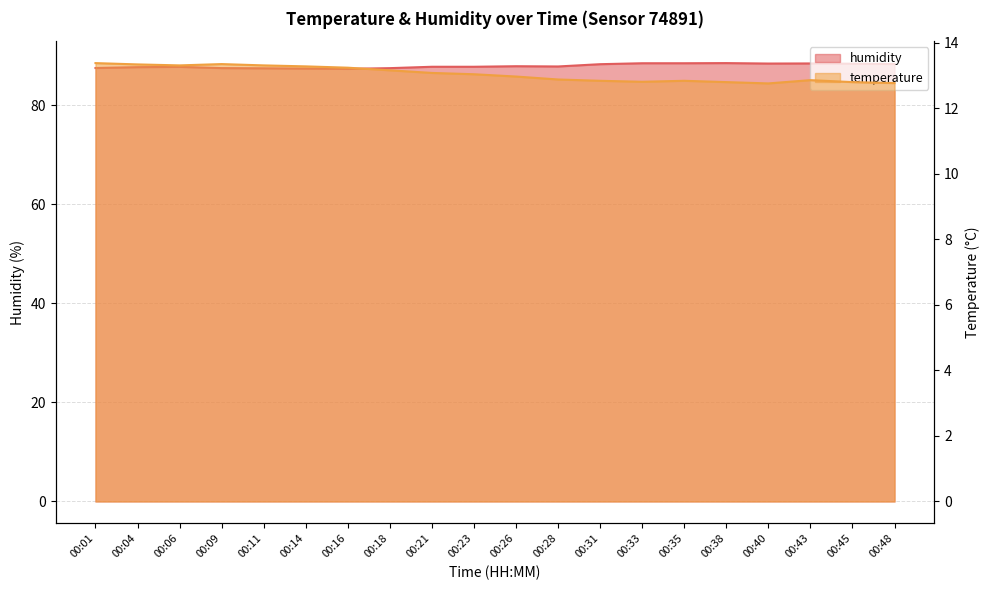

Which category has the highest value across all series?

00:38